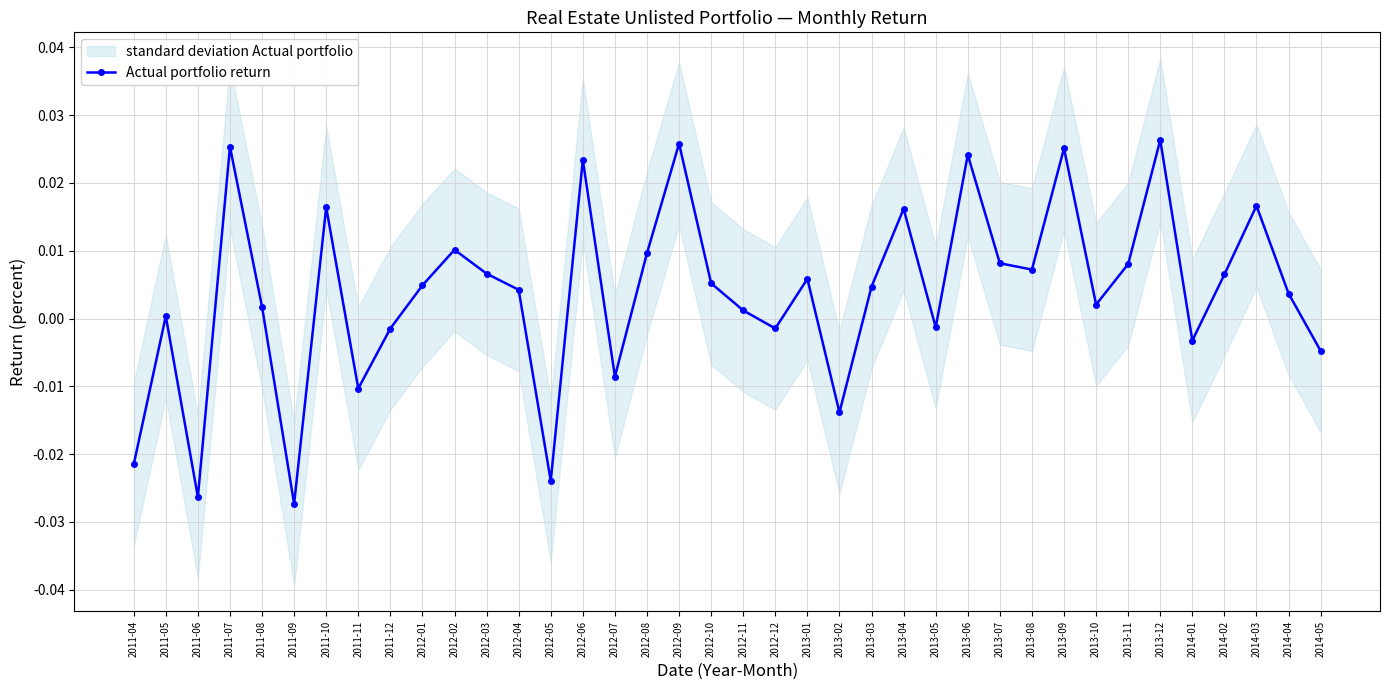

Reading left to right, transcribe all the data shown in this chart.

2011-04=-0.0	2011-05=0.0	2011-06=-0.0	2011-07=0.0	2011-08=0.0	2011-09=-0.0	2011-10=0.0	2011-11=-0.0	2011-12=-0.0	2012-01=0.0	2012-02=0.0	2012-03=0.0	2012-04=0.0	2012-05=-0.0	2012-06=0.0	2012-07=-0.0	2012-08=0.0	2012-09=0.0	2012-10=0.0	2012-11=0.0	2012-12=-0.0	2013-01=0.0	2013-02=-0.0	2013-03=0.0	2013-04=0.0	2013-05=-0.0	2013-06=0.0	2013-07=0.0	2013-08=0.0	2013-09=0.0	2013-10=0.0	2013-11=0.0	2013-12=0.0	2014-01=-0.0	2014-02=0.0	2014-03=0.0	2014-04=0.0	2014-05=-0.0